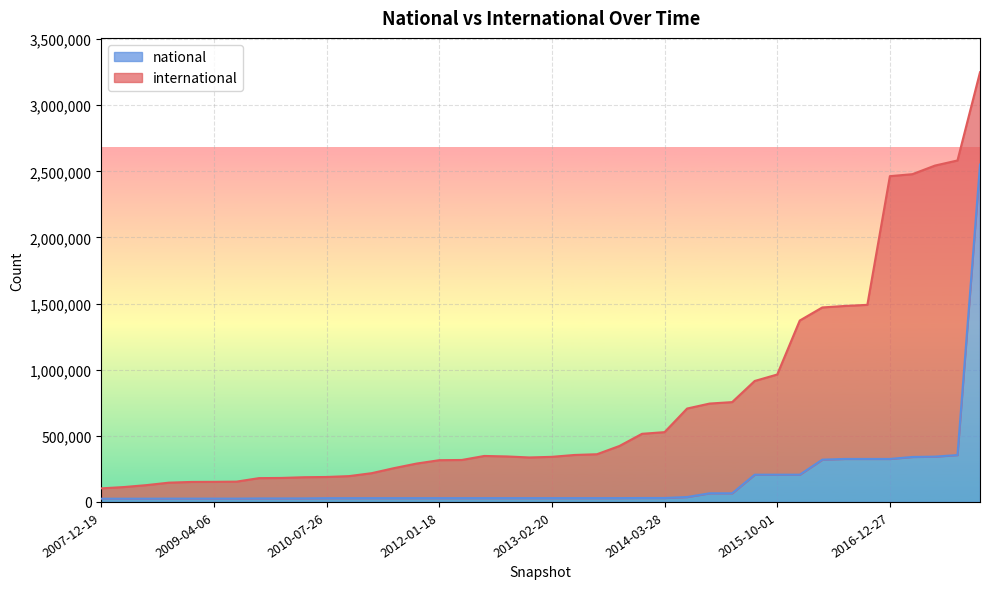

What is the ratio of the value at 2011-06-10 to the value at 2009-06-17?

1.1